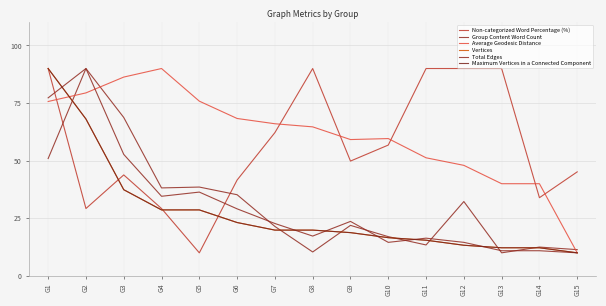

Reading left to right, extract all data points from this chart.

Non-categorized Word Percentage (%): 90.0	29.2	43.8	29.2	10.0	41.6	62.2	90.0	49.8	56.8	90.0	90.0	90.0	33.9	45.1
Group Content Word Count: 50.9	90.0	68.8	38.2	38.5	35.2	21.5	10.4	21.9	17.0	13.4	32.3	10.0	12.5	11.4
Average Geodesic Distance: 75.7	79.4	86.3	90.0	75.8	68.3	66.0	64.7	59.2	59.6	51.2	48.0	40.0	40.0	10.0
Vertices: 90.0	68.1	37.4	28.6	28.6	23.2	19.9	19.9	18.8	16.6	15.5	13.3	12.2	12.2	10.0
Total Edges: 77.3	90.0	52.7	34.5	36.4	29.1	22.7	17.3	23.6	14.5	16.4	14.5	10.9	10.9	10.0
Maximum Vertices in a Connected Component: 90.0	68.1	37.4	28.6	28.6	23.2	19.9	19.9	18.8	16.6	15.5	13.3	12.2	12.2	10.0